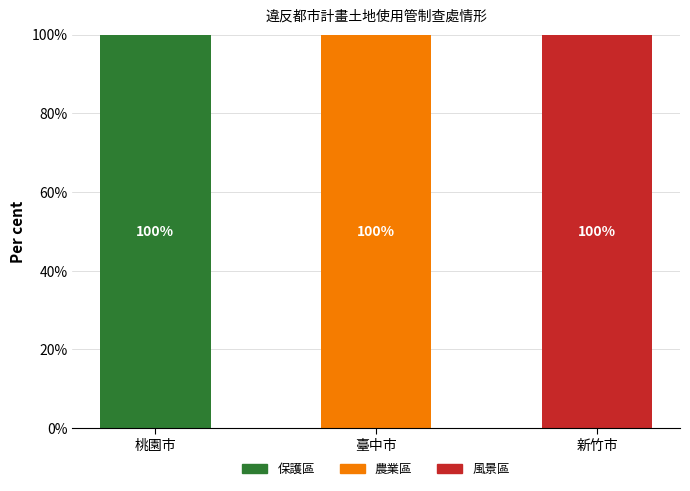

What is the maximum value for 農業區?

100